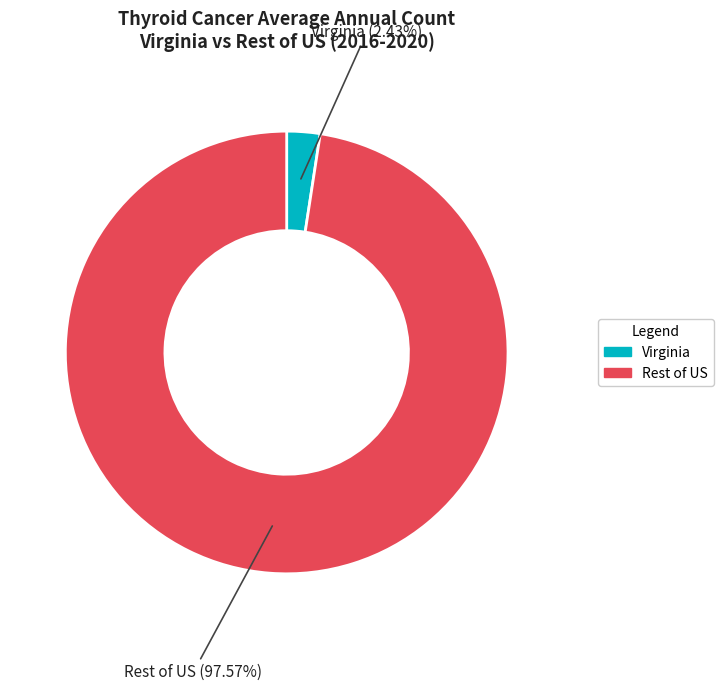

Approximately how many times larger is the value at Rest of US compared to Virginia?

41.2